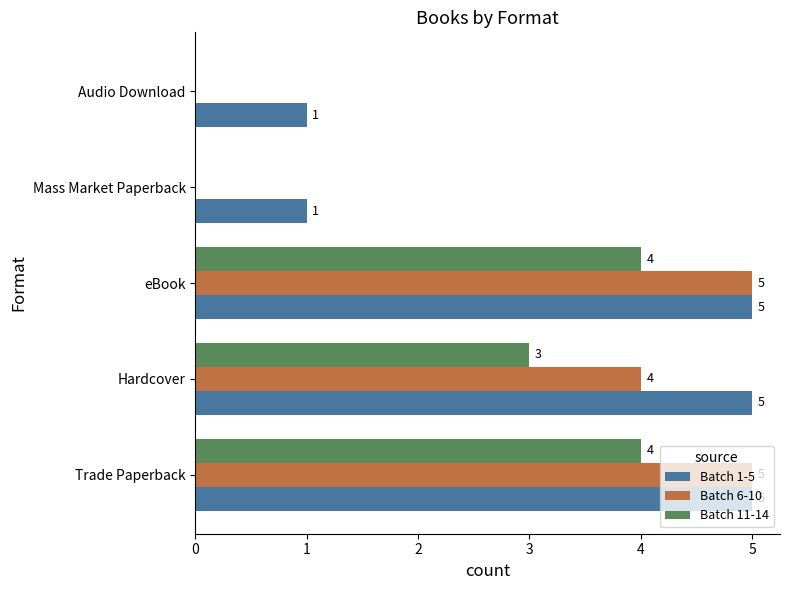

What is the sum of the Batch 6-10 values at Trade Paperback and Hardcover?

9